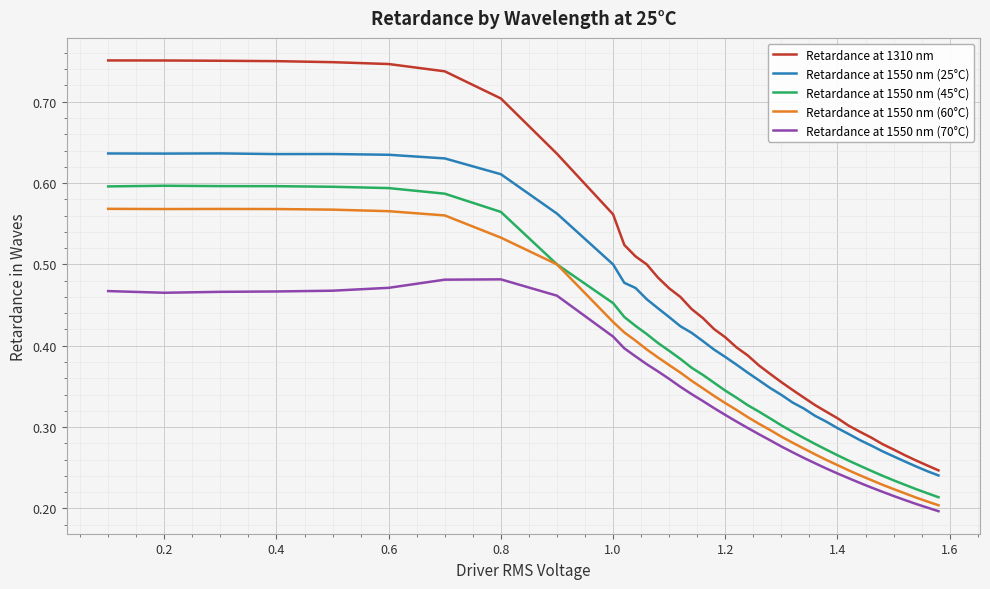

Which series has the largest total across all categories?

Retardance at 1310 nm